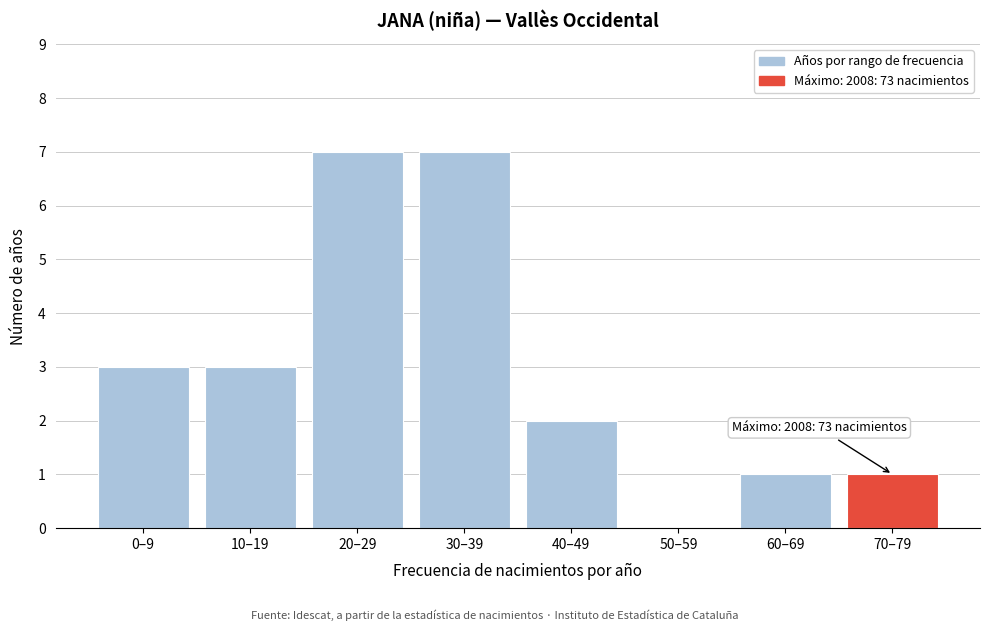

Reading left to right, transcribe all the data shown in this chart.

0–9=3	10–19=3	20–29=7	30–39=7	40–49=2	50–59=0	60–69=1	70–79=1